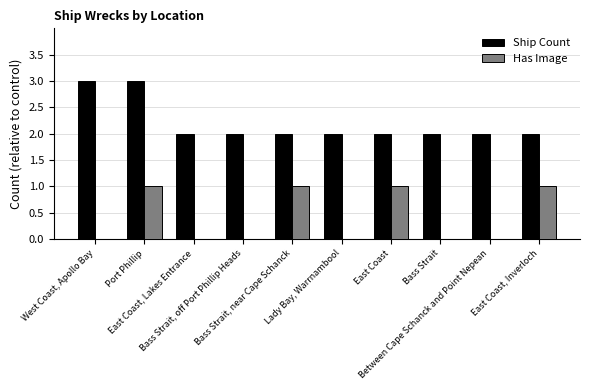

What is the average value of the Ship Count series?

2